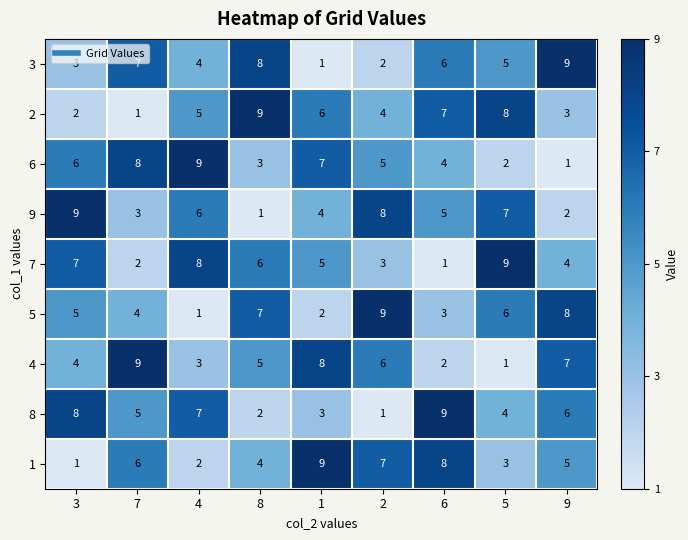

What is the difference between the maximum and minimum values in the 6 series?

8